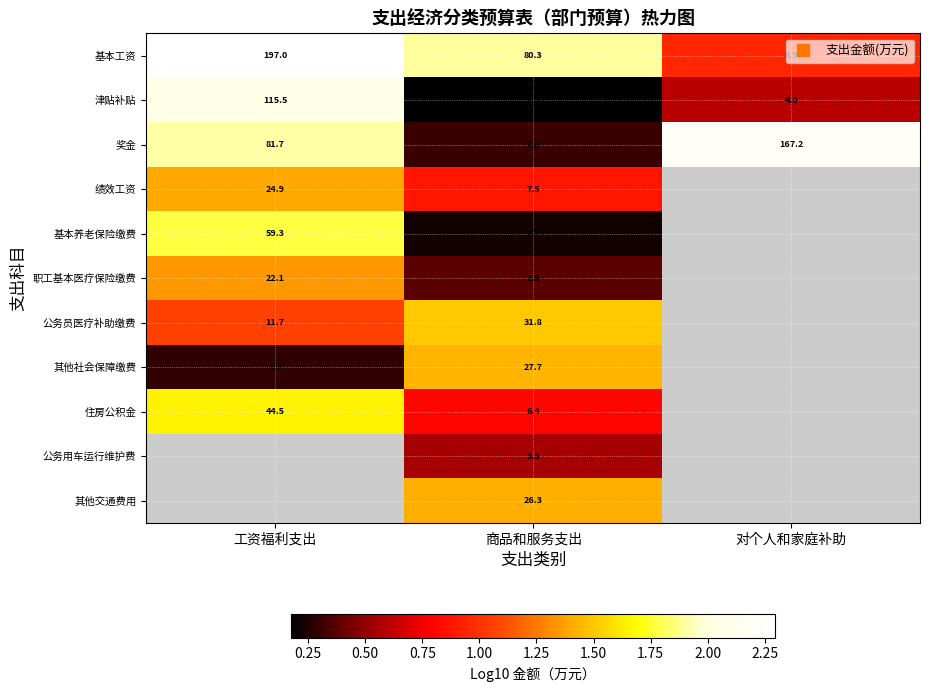

What is the difference between the maximum and minimum values in the 奖金 series?

1.9